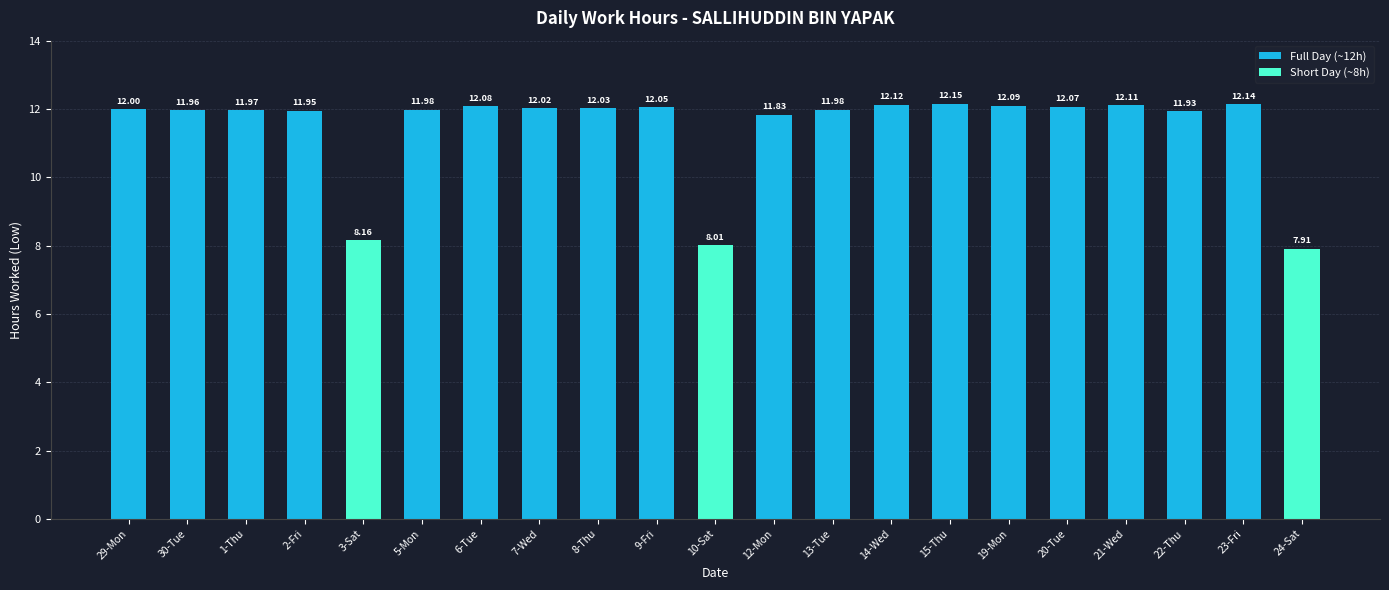

How many data points does each series have?

21